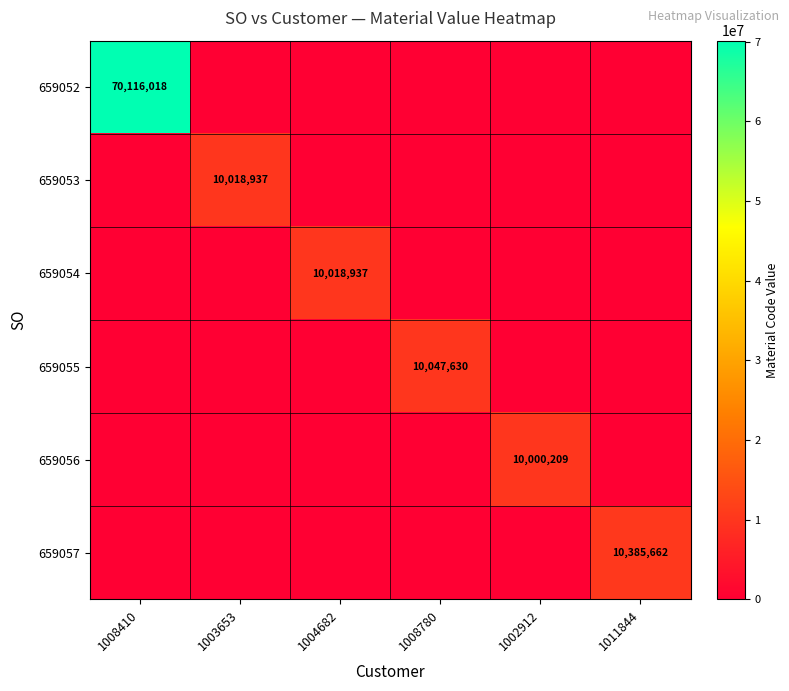

The 659052 series shows 70116018 at 1008410. True or false?

True